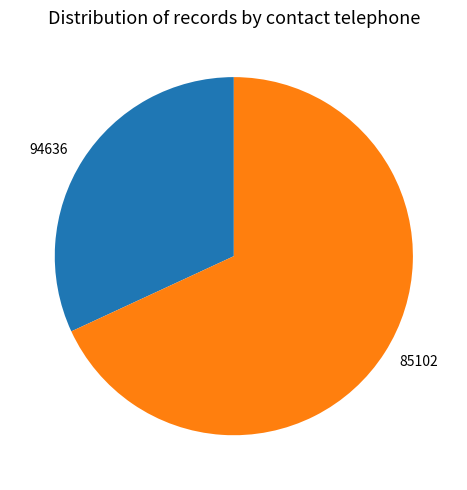

Rank the categories by value from lowest to highest.

94636, 85102